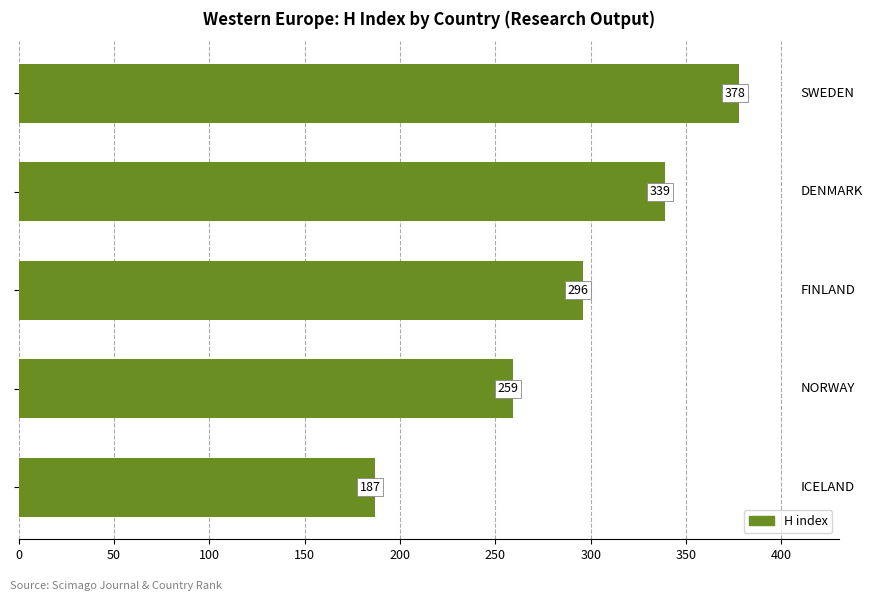

How many values are between 259 and 339?

3